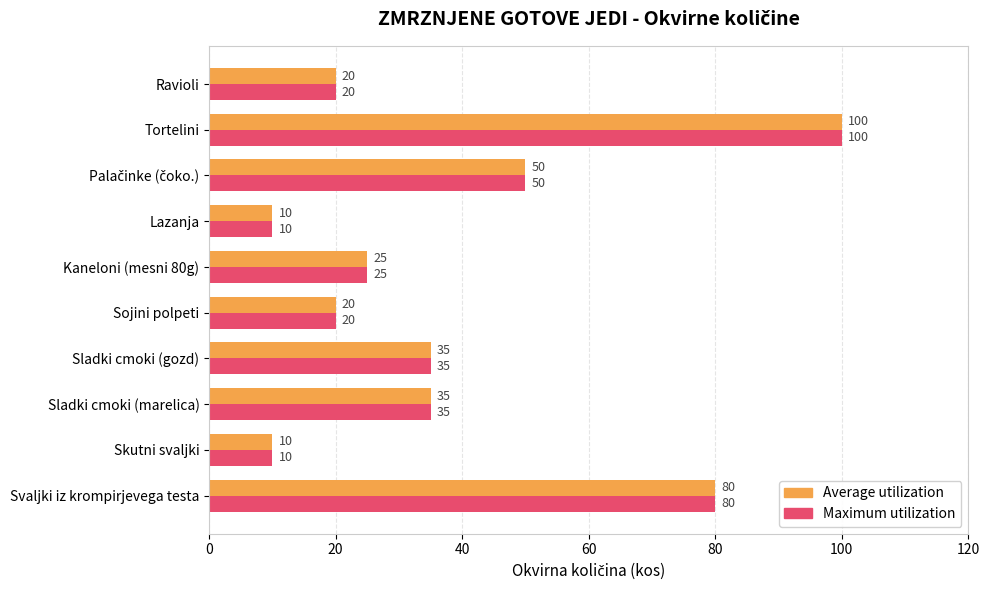

At which category is the sum across all series the highest?

Tortelini